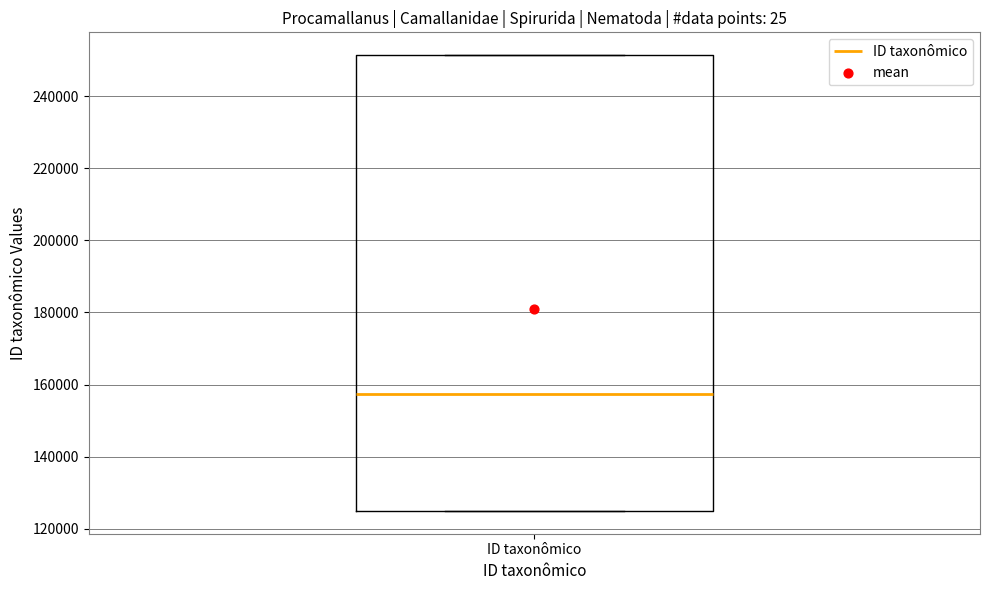

Read this box plot against the y-axis: the position of the median line, the range covered by the box, and the ends of both whiskers. The values are not printed on the chart, so give them approximately, as read against the axis.

median 158000, box 124000 to 252000, whiskers 124000 to 252000